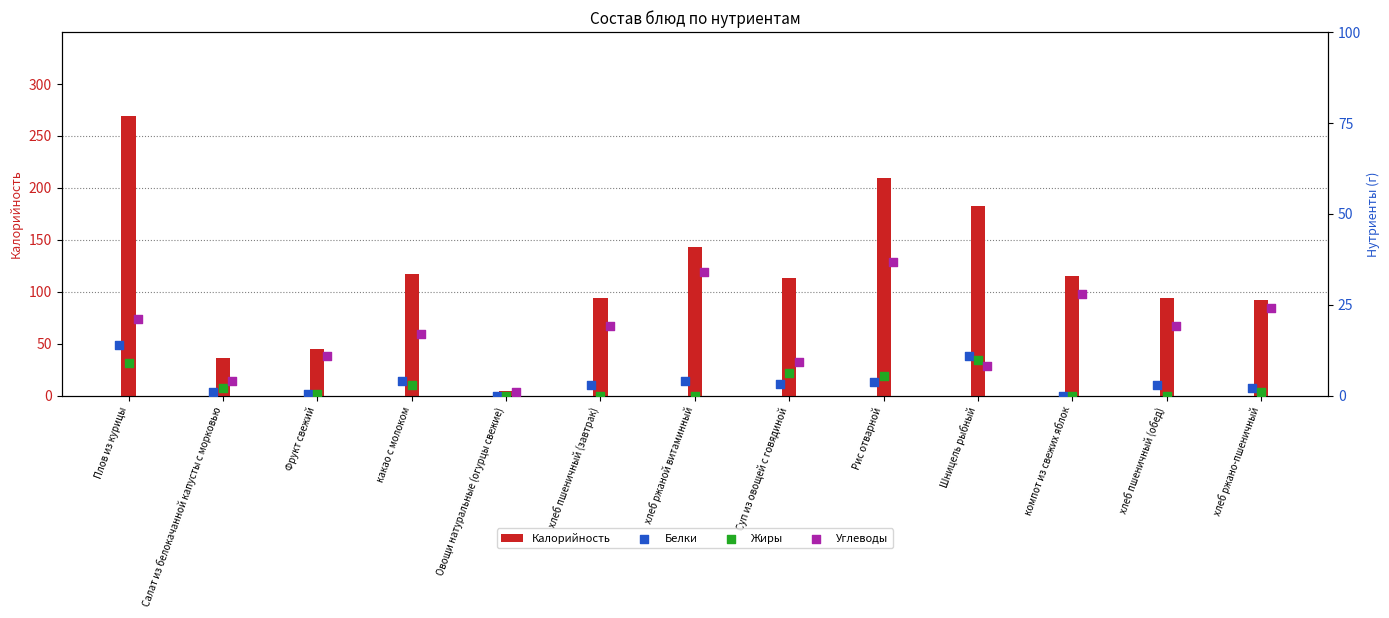

What is the difference between the second highest and second lowest values in the Калорийность series?

173.0